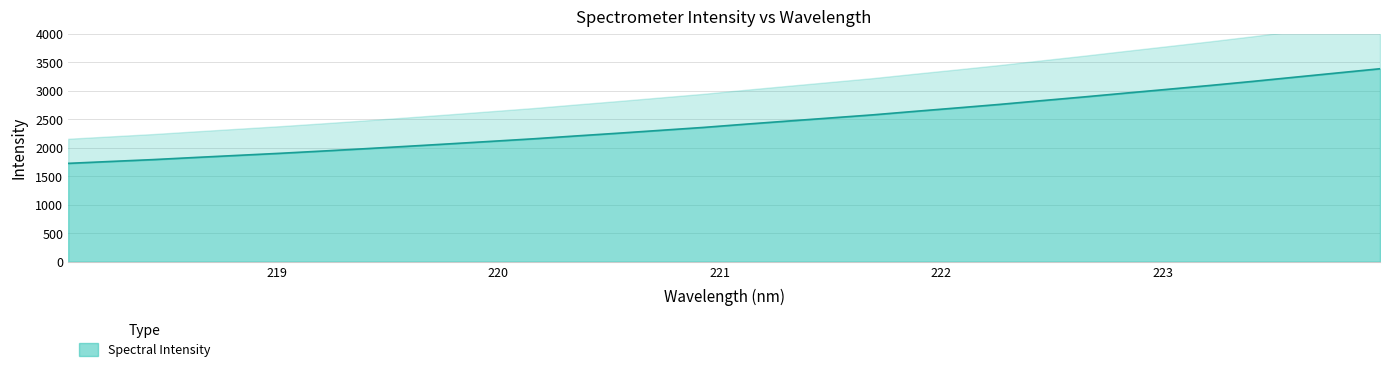

Reading left to right, extract all data points from this chart.

218.0596=1725.5	218.2508=1758.7	218.442=1791.2	218.6332=1828.8	218.8244=1865.4	219.0156=1901.8	219.2067=1941.4	219.3979=1982.2	219.589=2024.6	219.7801=2067.8	219.9712=2112.4	220.1623=2157.0	220.3533=2206.9	220.5444=2255.2	220.7354=2305.5	220.9264=2355.8	221.1174=2413.1	221.3083=2467.8	221.4993=2521.8	221.6902=2576.2	221.8812=2638.1	222.0721=2698.2	222.263=2759.7	222.4538=2825.9	222.6447=2891.1	222.8355=2959.2	223.0264=3026.3	223.2172=3093.7	223.408=3164.5	223.5987=3238.5	223.7895=3312.2	223.9802=3385.4